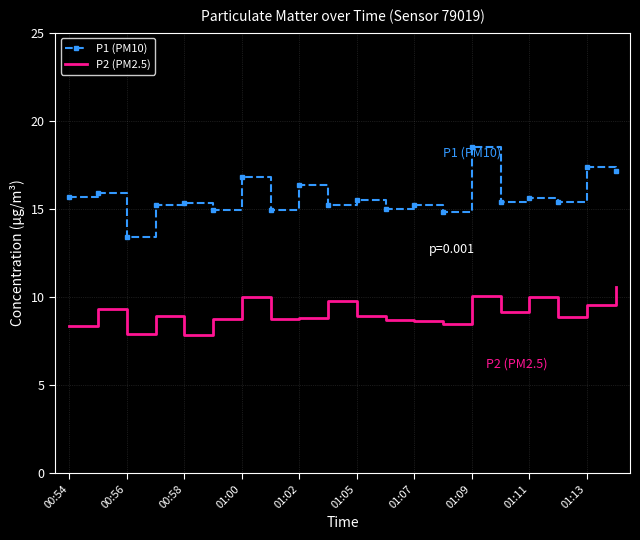

True or false: P2 (PM2.5) and P1 (PM10) intersect in this chart.

False